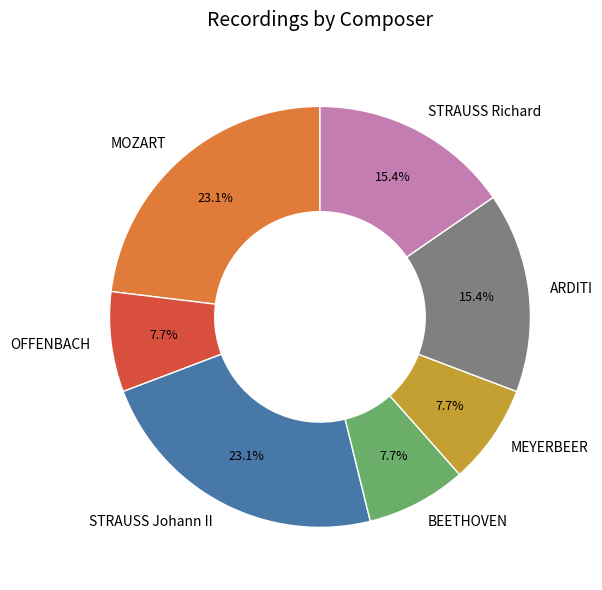

What percentage do BEETHOVEN and ARDITI together represent?

23.1%